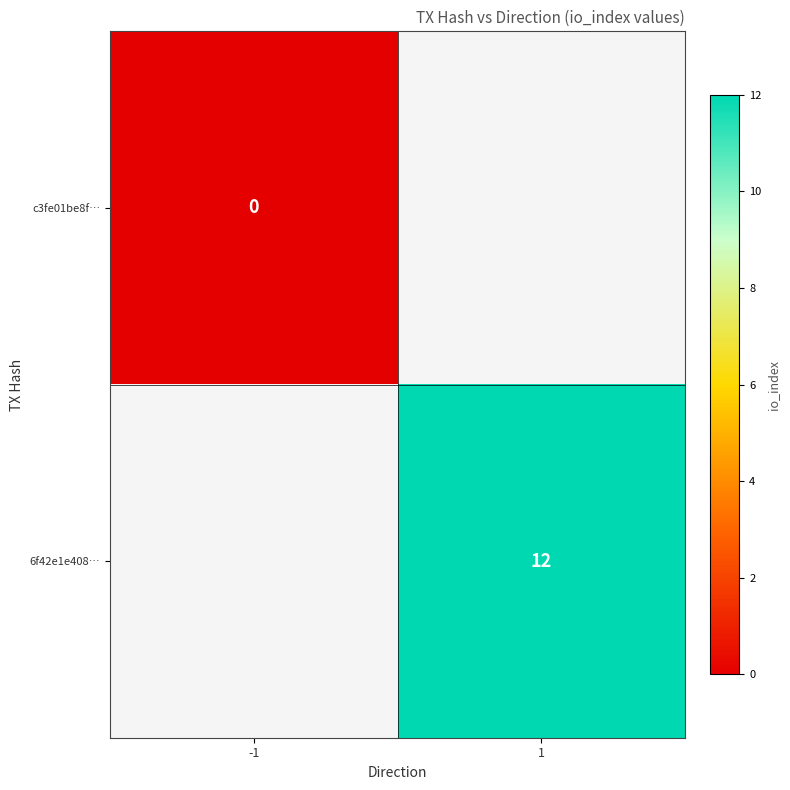

Count the number of categories in the chart.

2